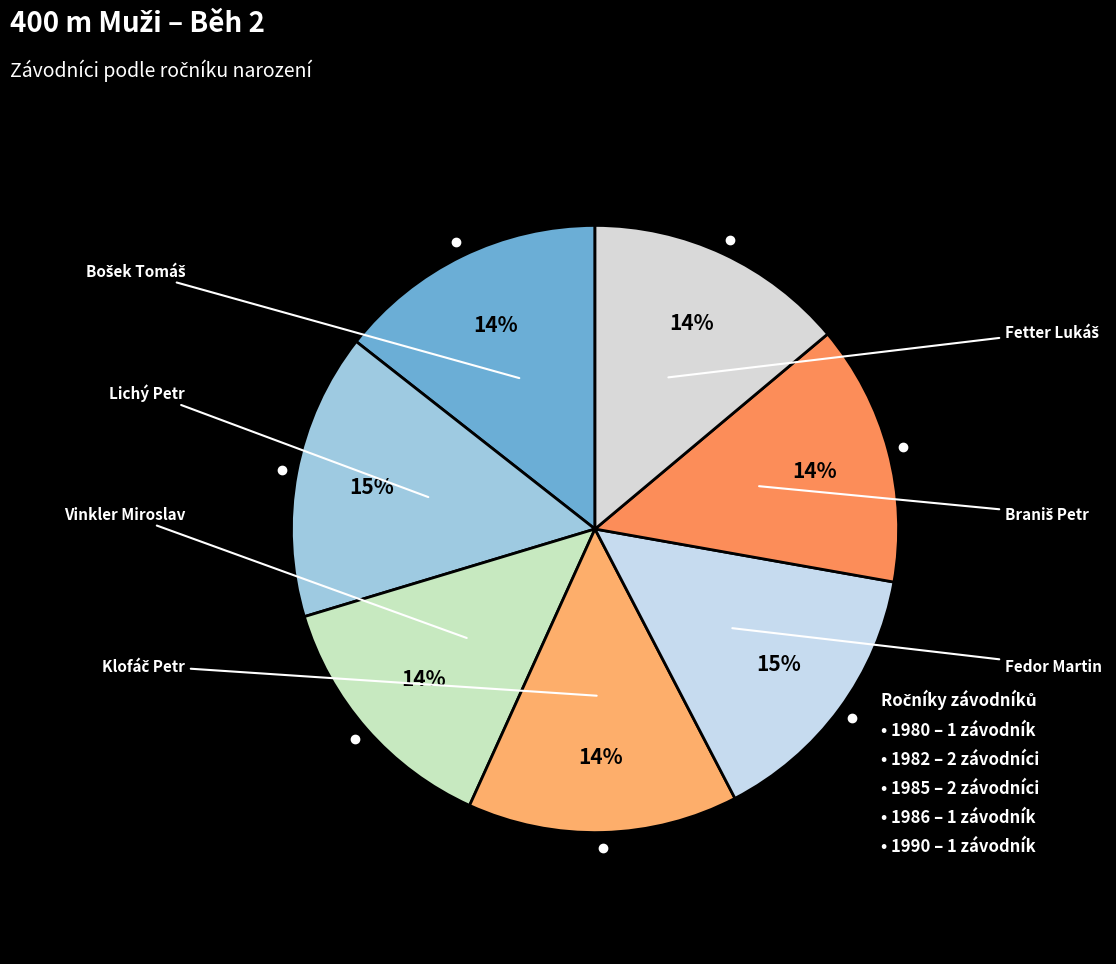

Count the number of slices in the pie.

7